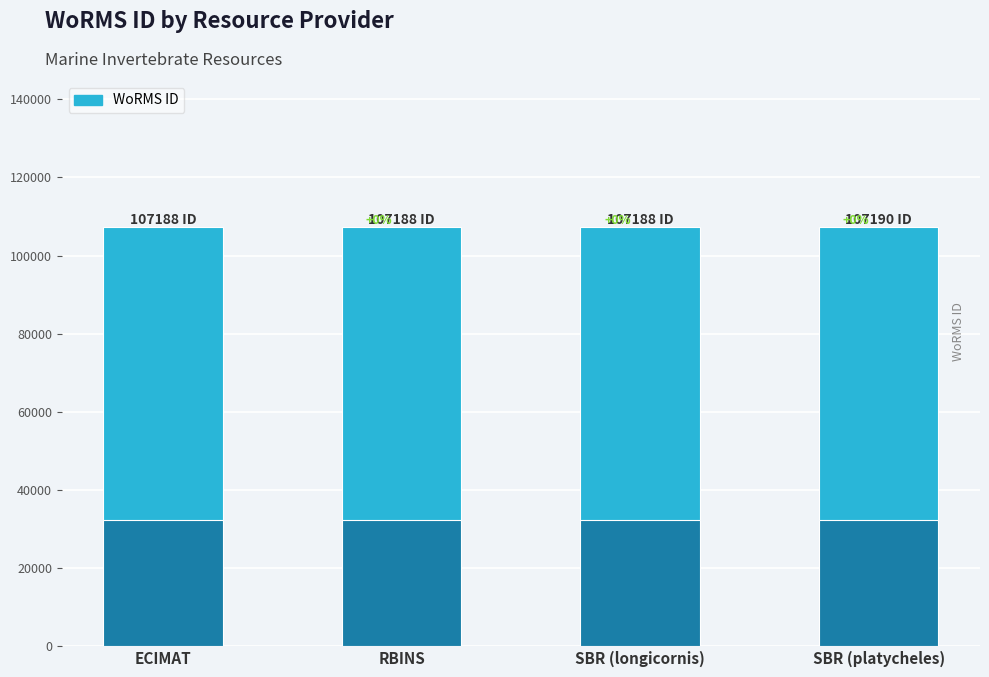

Where is the data nearest to the value 107189?

ECIMAT